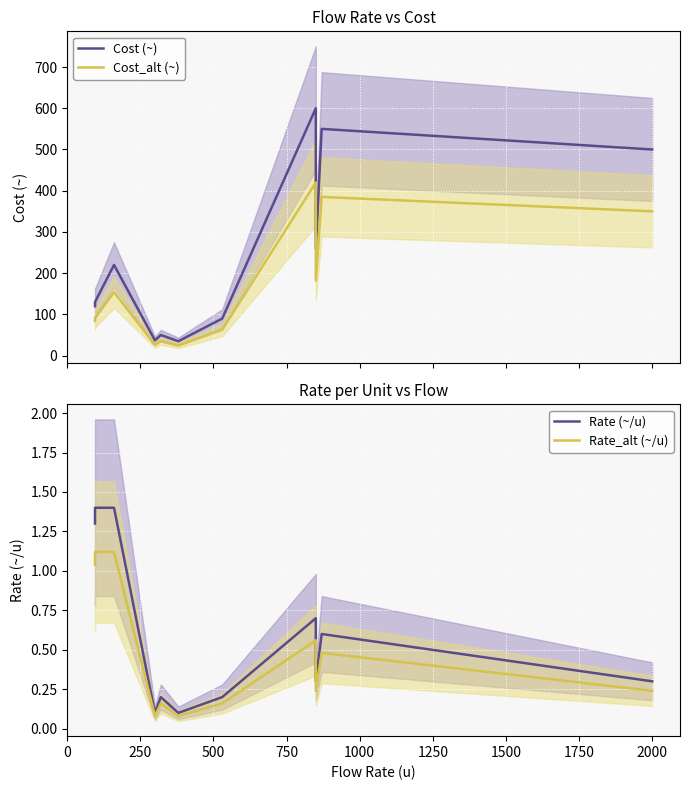

Reading left to right, what are all the values shown in this chart?

Cost (~): 120.0	130.0	220.0	37.0	50.0	35.0	90.0	600.0	260.0	550.0	500.0
Cost_alt (~): 84.0	91.0	154.0	25.9	35.0	24.5	63.0	420.0	182.0	385.0	350.0
Rate (~/u): 1.3	1.4	1.4	0.1	0.2	0.1	0.2	0.7	0.3	0.6	0.3
Rate_alt (~/u): 1.0	1.1	1.1	0.1	0.2	0.1	0.2	0.6	0.2	0.5	0.2